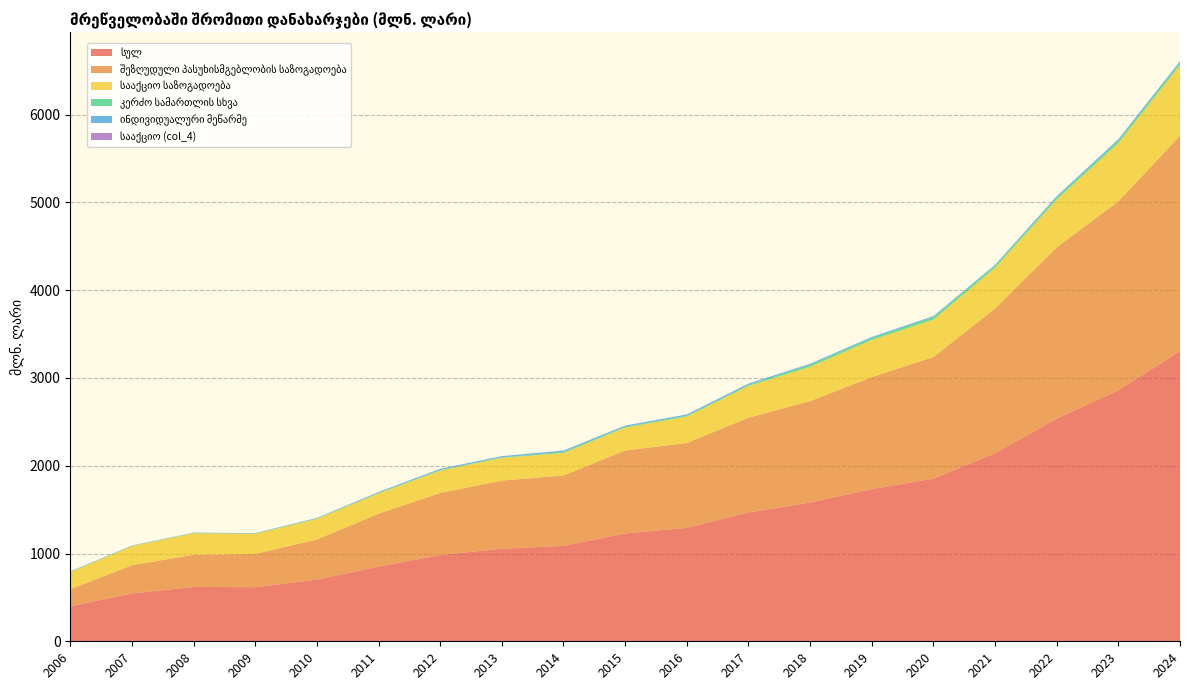

Reading right to left, extract all data points from this chart.

სულ: 2024=3305.6	2023=2860.6	2022=2535.8	2021=2144.7	2020=1853.0	2019=1734.4	2018=1581.4	2017=1468.1	2016=1292.4	2015=1228.8	2014=1086.7	2013=1054.9	2012=982.5	2011=850.6	2010=702.8	2009=616.5	2008=619.1	2007=546.0	2006=398.1
შეზღუდული პასუხისმგებლობის საზოგადოება: 2024=2454.9	2023=2151.5	2022=1953.2	2021=1646.9	2020=1386.0	2019=1275.5	2018=1155.1	2017=1079.6	2016=966.7	2015=945.4	2014=802.5	2013=776.2	2012=707.2	2011=603.5	2010=457.3	2009=378.9	2008=366.3	2007=320.8	2006=194.5
სააქციო საზოგადოება: 2024=806.7	2023=664.7	2022=544.9	2021=465.4	2020=426.2	2019=423.8	2018=391.3	2017=361.6	2016=301.5	2015=261.3	2014=256.9	2013=259.9	2012=255.8	2011=231.7	2010=235.3	2009=229.0	2008=245.6	2007=218.1	2006=195.3
კერძო სამართლის სხვა: 2024=25.7	2023=25.8	2022=20.5	2021=20.7	2020=27.4	2019=20.4	2018=21.3	2017=13.3	2016=9.3	2015=9.6	2014=11.2	2013=5.4	2012=6.4	2011=6.1	2010=4.5	2009=3.4	2008=3.0	2007=2.1	2006=2.7
ინდივიდუალური მეწარმე: 2024=17.2	2023=17.8	2022=16.5	2021=11.1	2020=12.2	2019=13.1	2018=12.7	2017=13.1	2016=14.5	2015=12.2	2014=15.5	2013=13.1	2012=12.7	2011=9.0	2010=5.2	2009=4.8	2008=3.2	2007=4.3	2006=5.1
სააქციო (col_4): 2024=0.1	2023=0.4	2022=0.4	2021=0.2	2020=0.2	2019=0.2	2018=0.2	2017=0.3	2016=0.3	2015=0.3	2014=0.6	2013=0.3	2012=0.4	2011=0.3	2010=0.5	2009=0.3	2008=0.8	2007=0.5	2006=0.4